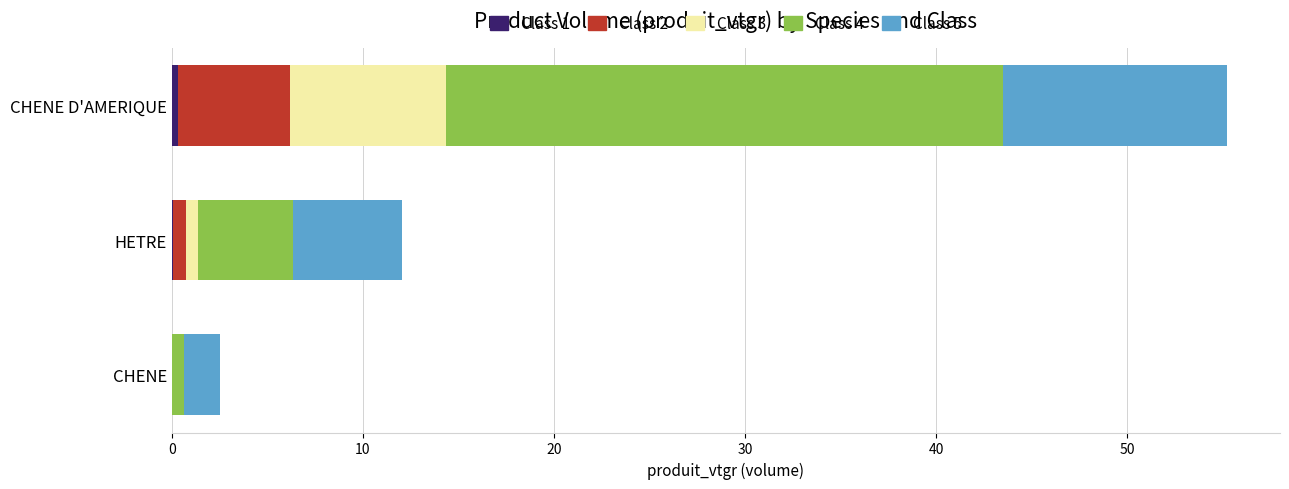

At which category is the sum across all series the highest?

CHENE D'AMERIQUE